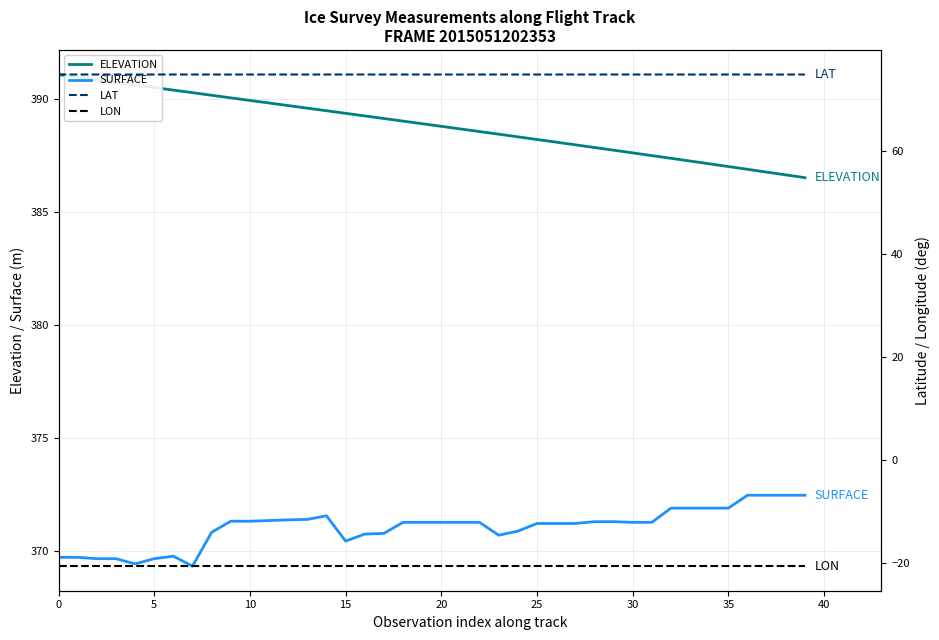

True or false: LAT and SURFACE cross at least once.

False